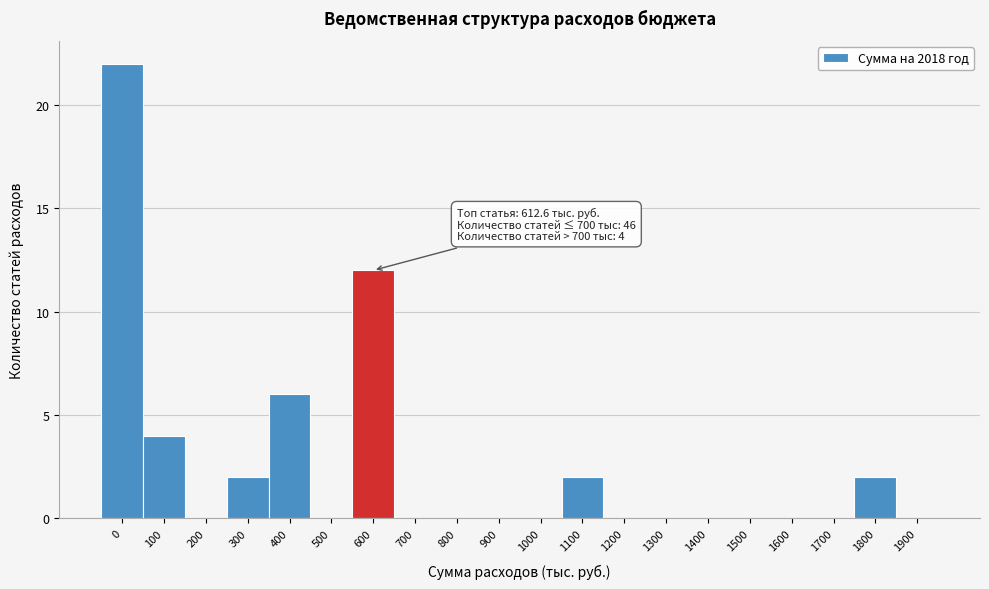

Reading right to left, transcribe all the data shown in this chart.

1900=0	1800=2	1700=0	1600=0	1500=0	1400=0	1300=0	1200=0	1100=2	1000=0	900=0	800=0	700=0	600=12	500=0	400=6	300=2	200=0	100=4	0=22